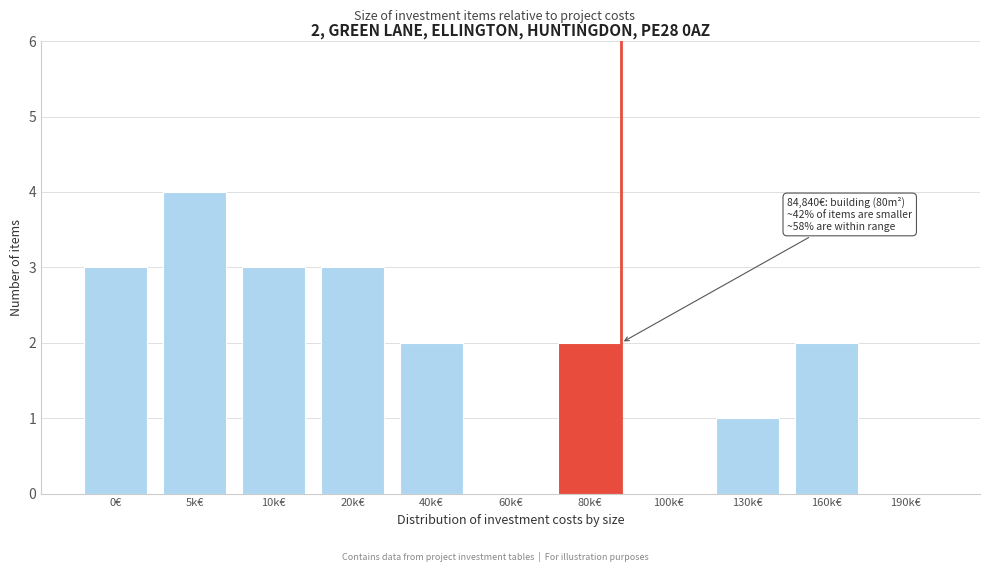

Reading right to left, extract all data points from this chart.

190k€=0	160k€=2	130k€=1	100k€=0	80k€=2	60k€=0	40k€=2	20k€=3	10k€=3	5k€=4	0€=3